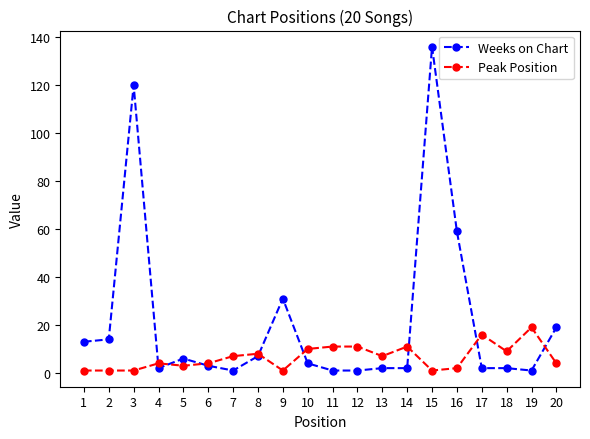

List the series in order of their overall mean, highest first.

Weeks on Chart, Peak Position